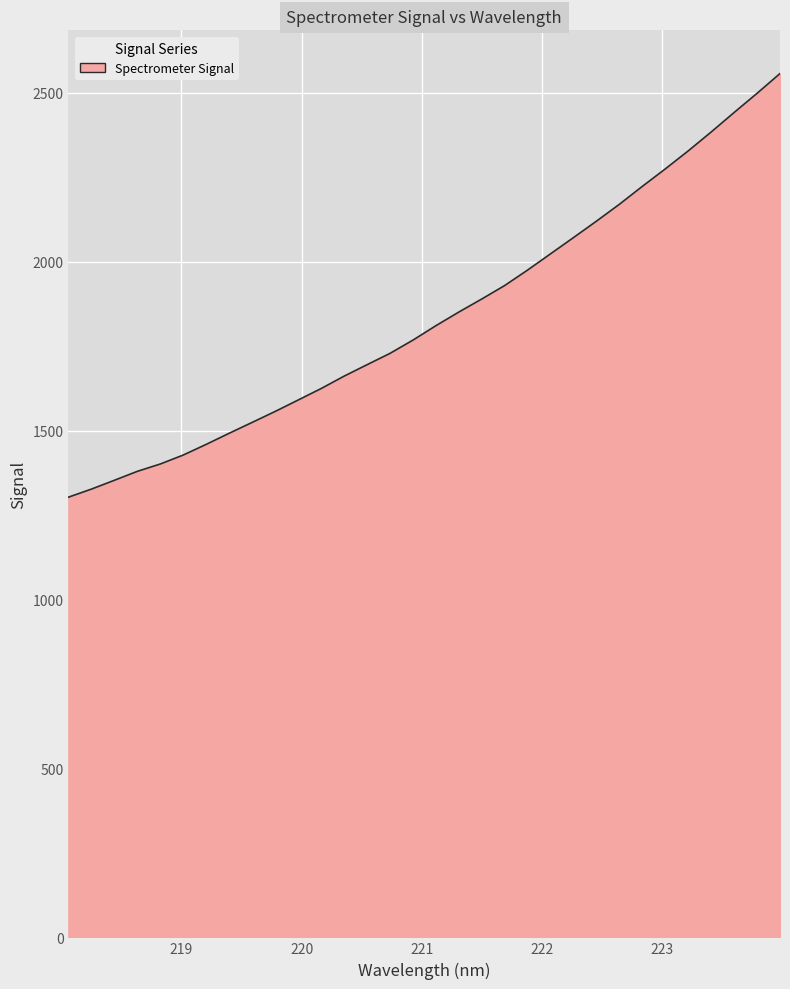

How many lines are shown in the chart?

1